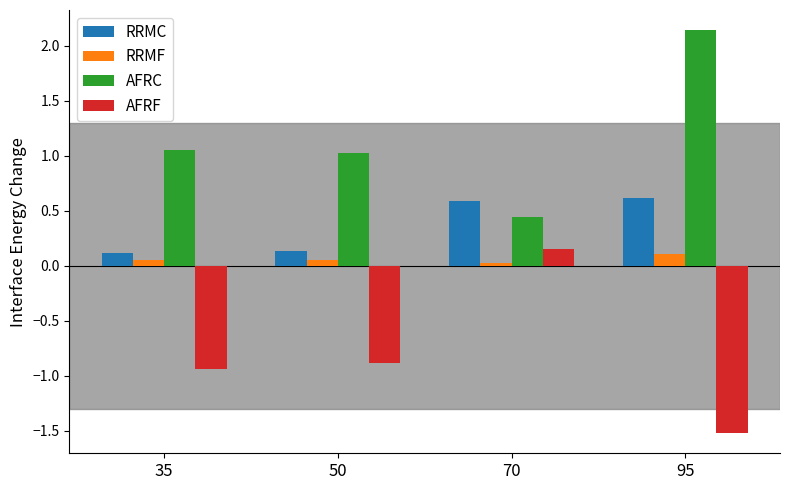

What are all the series names shown in the legend?

RRMC, RRMF, AFRC, AFRF